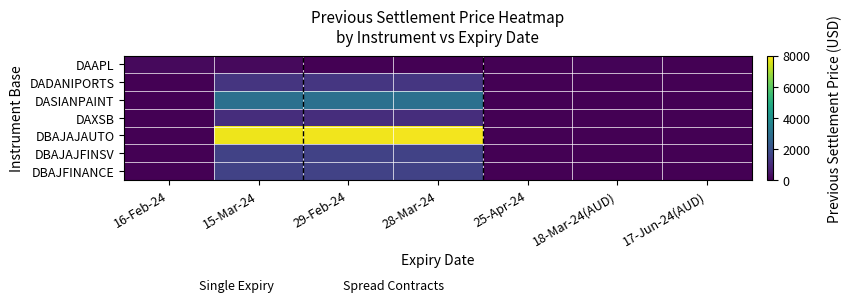

What is the maximum value shown in the chart?

7854.8